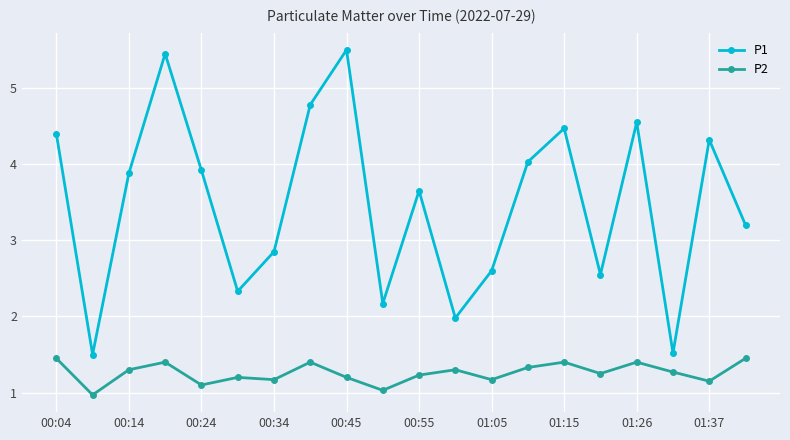

What is the difference between the maximum and minimum values in the P1 series?

4.0